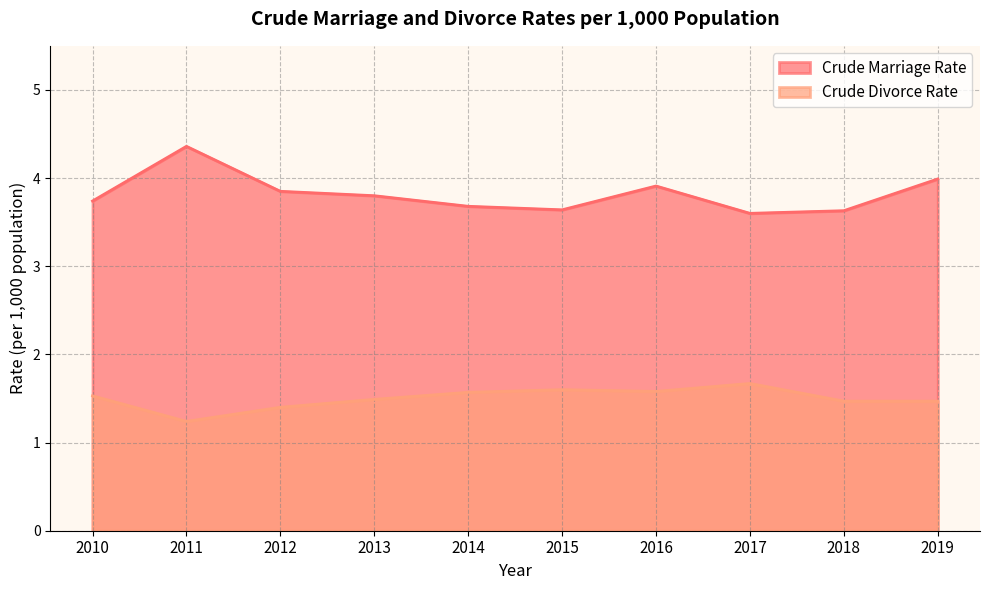

What is the difference between the second highest and minimum values in the Crude Divorce Rate series?

0.4